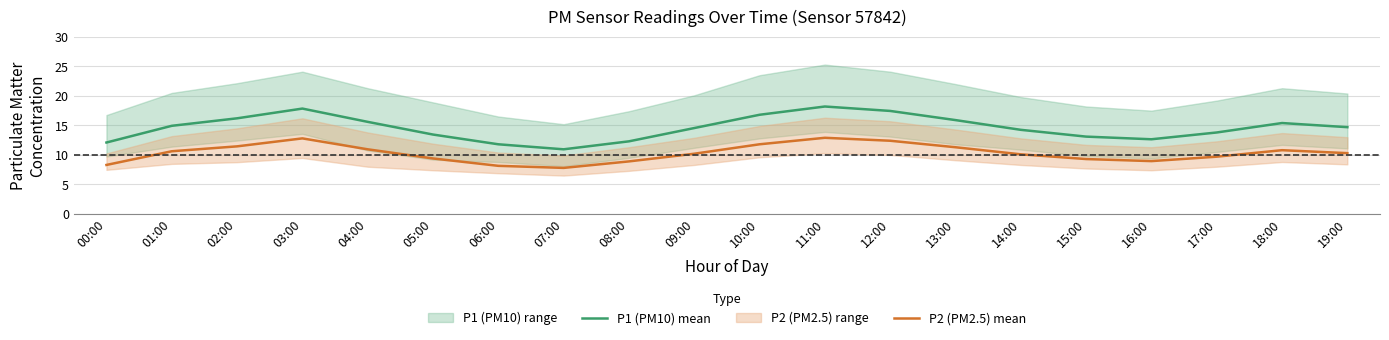

How many interior local valleys does the P1 (PM10) mean series have?

2